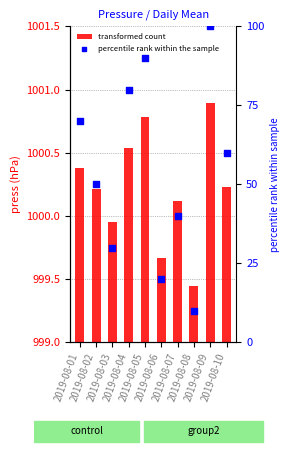

Which series has the widest spread of Y values?

percentile rank within the sample